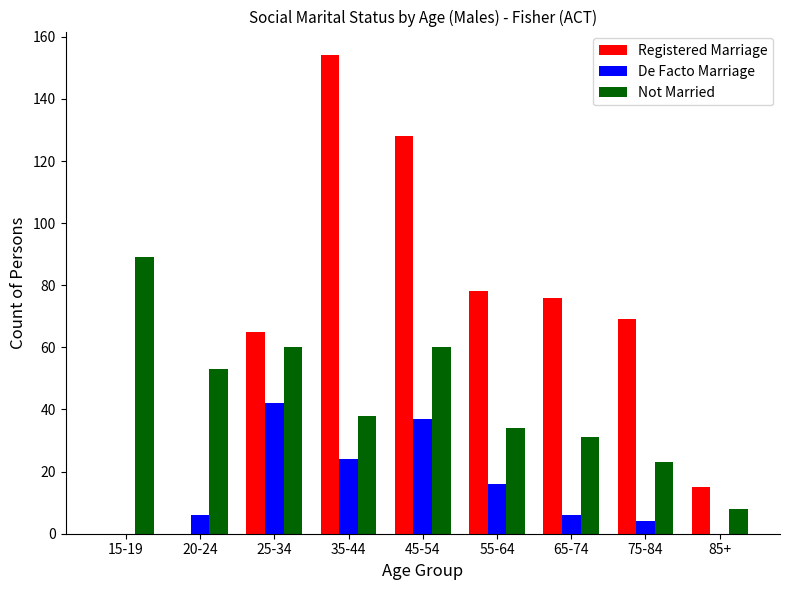

Which series changed the most between 20-24 and 45-54?

Registered Marriage